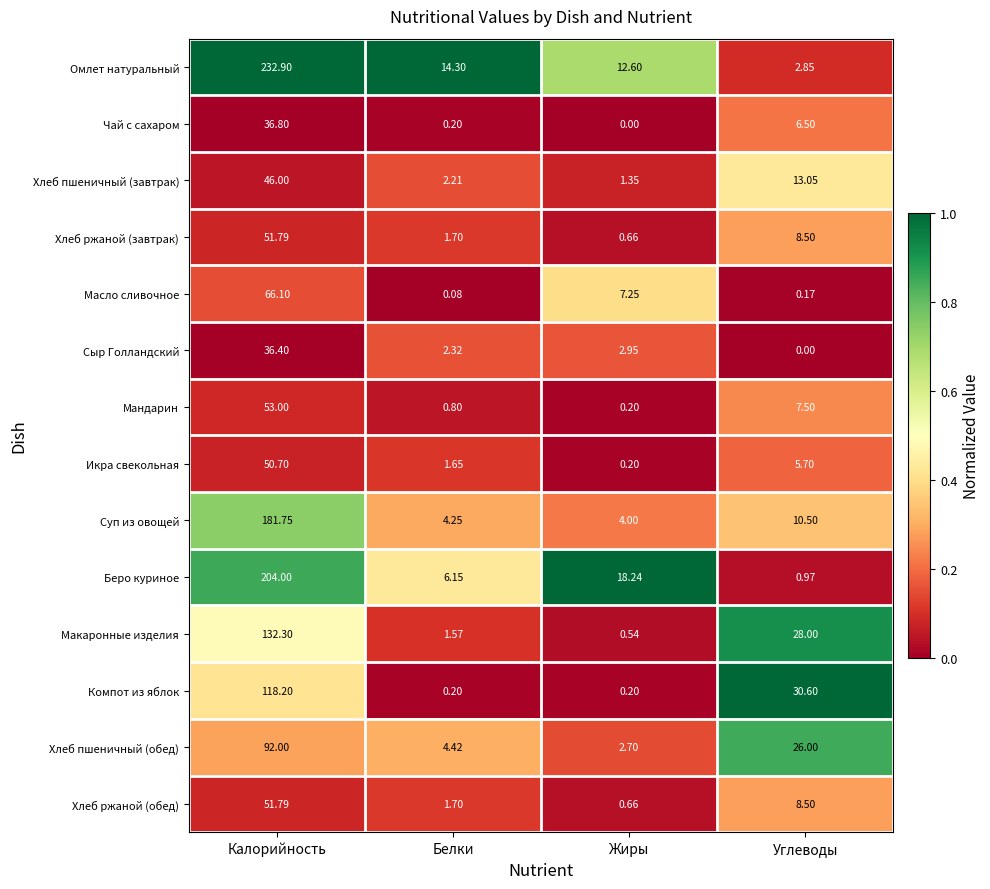

At which label does Чай с сахаром first exceed 6?

Калорийность